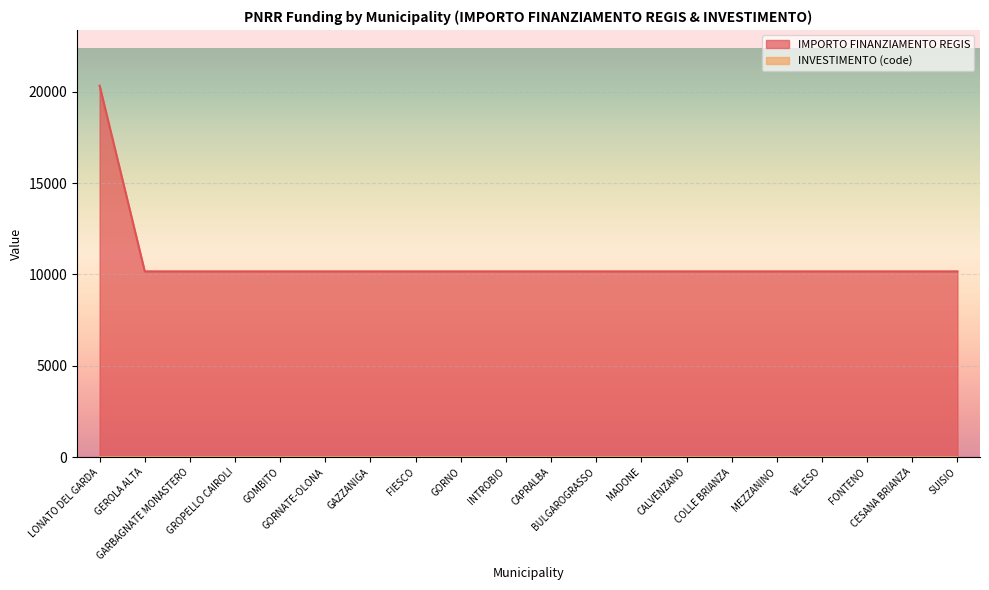

Is it true that the value at GAZZANIGA is 10172?

True